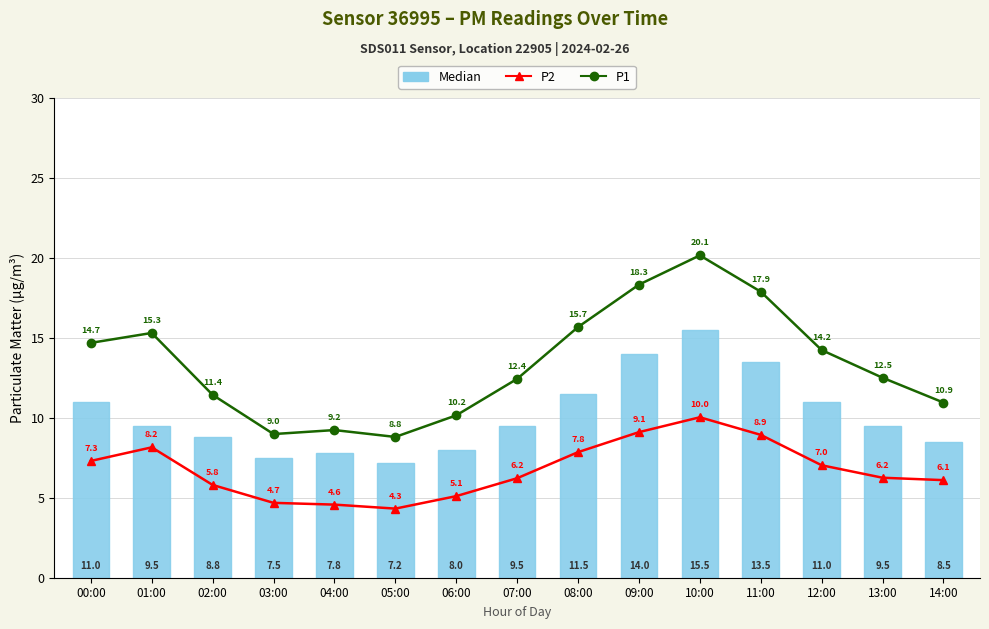

Reading left to right, what are all the values shown in this chart?

P2: 7.3	8.2	5.8	4.7	4.6	4.3	5.1	6.2	7.8	9.1	10.0	8.9	7.0	6.2	6.1
P1: 14.7	15.3	11.4	9.0	9.2	8.8	10.2	12.4	15.7	18.3	20.1	17.9	14.2	12.5	10.9
Median: 11.0	9.5	8.8	7.5	7.8	7.2	8.0	9.5	11.5	14.0	15.5	13.5	11.0	9.5	8.5